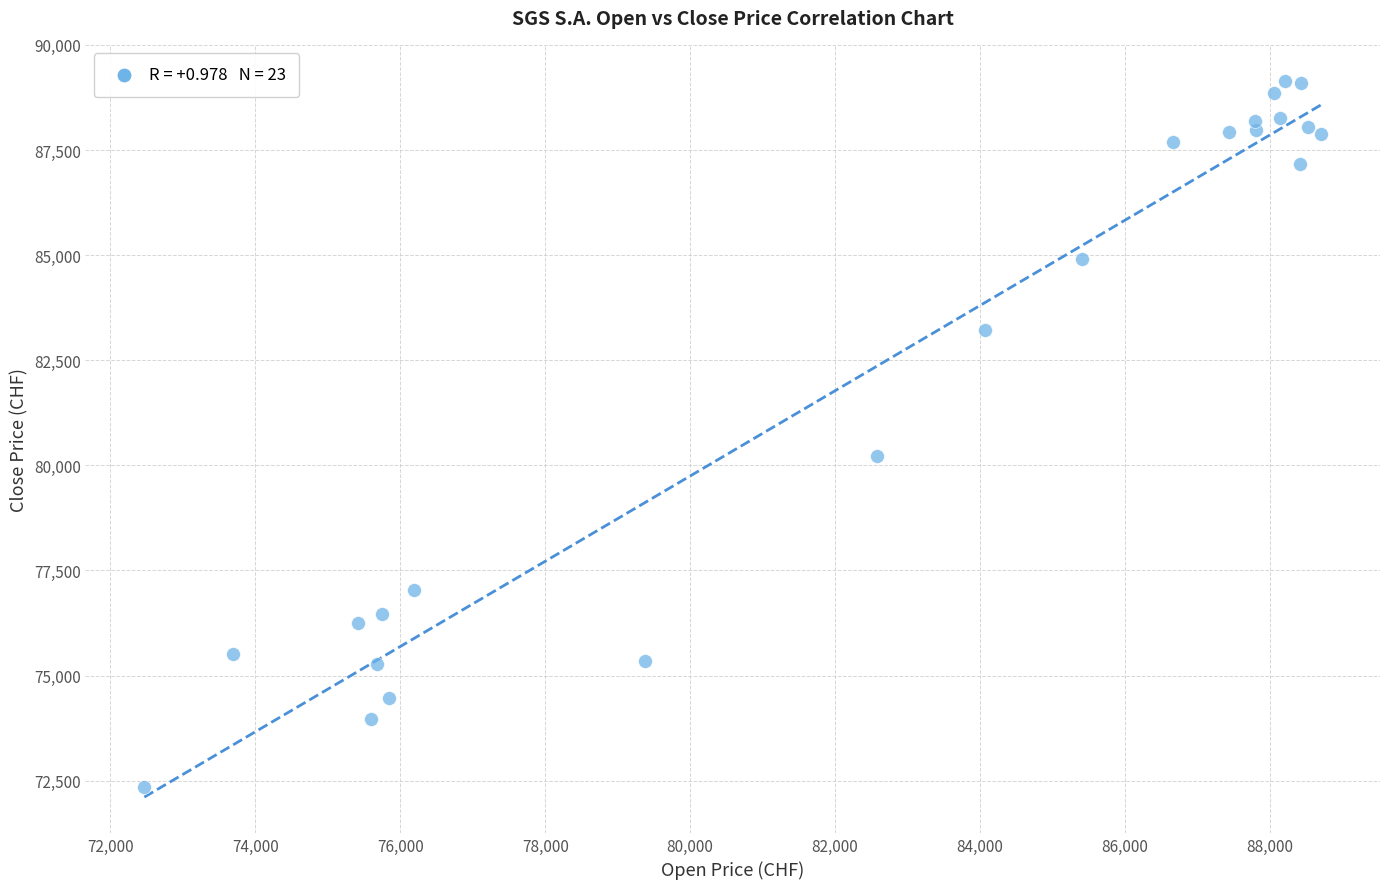

What Y value in the scatter plot is closest to 80748?

80221